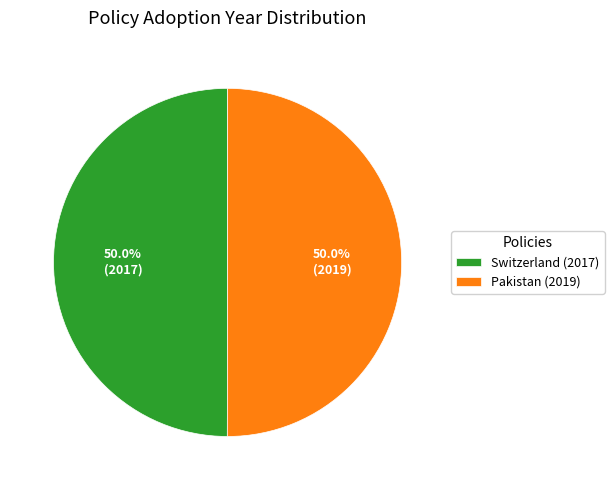

To the nearest percent, what is the combined percentage of Switzerland (2017) and Pakistan (2019)?

100%